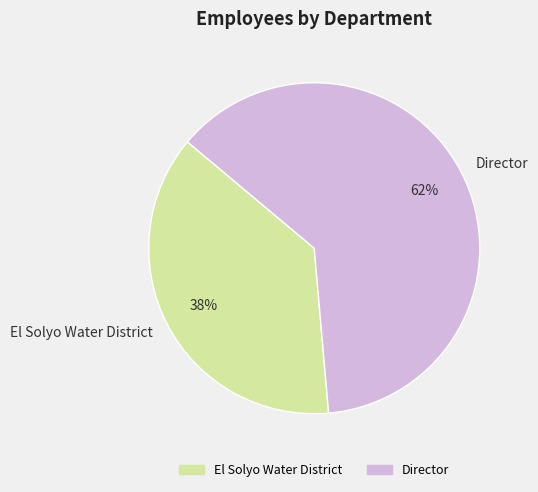

Which category has the smallest portion of the pie?

El Solyo Water District